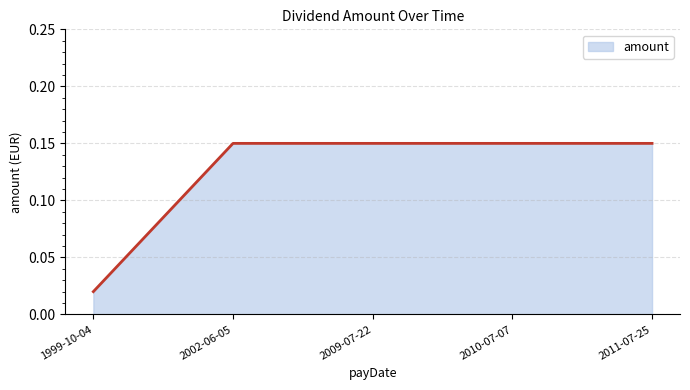

What position from the right is 2009-07-22?

3